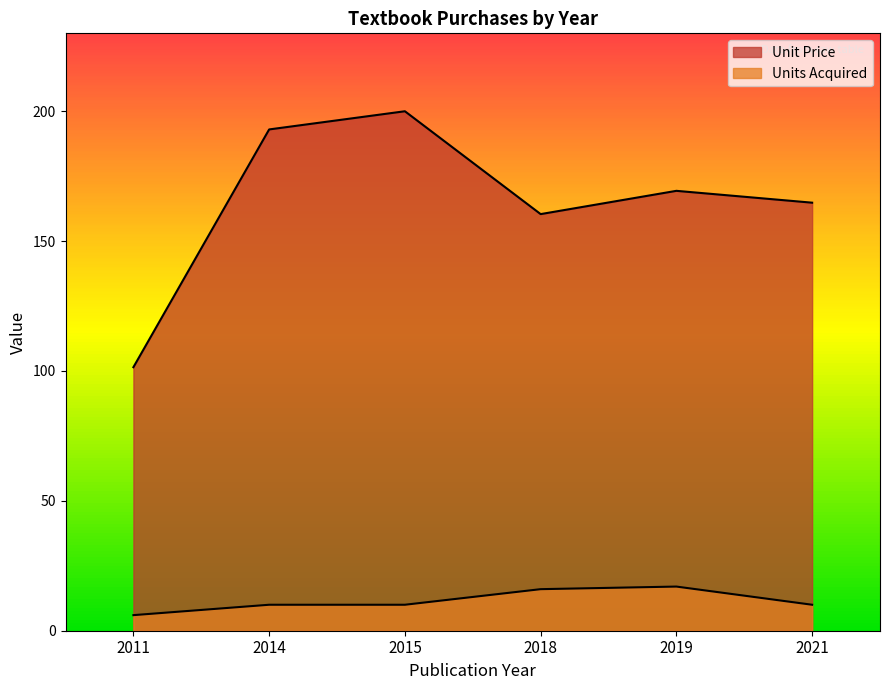

True or false: Unit Price and Units Acquired intersect in this chart.

False